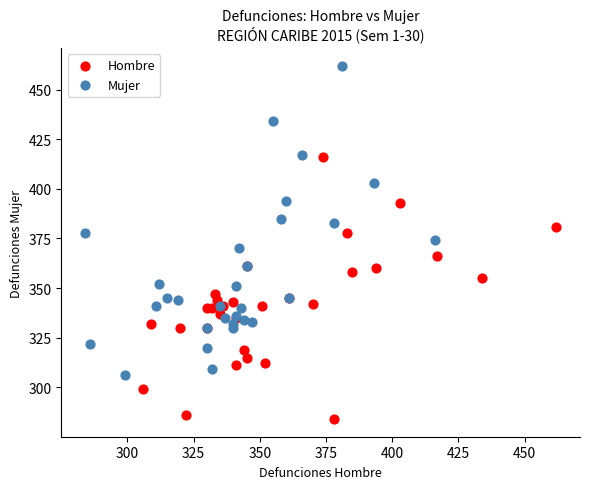

Which series reaches the maximum Y coordinate?

Mujer